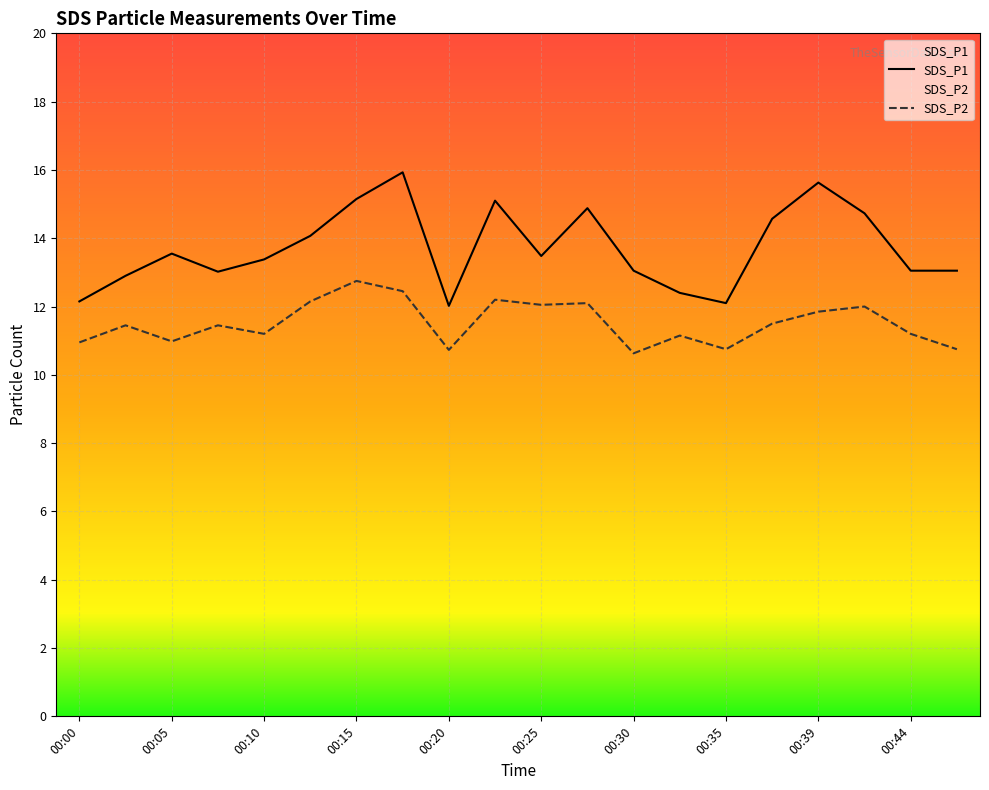

List the series in order of their overall mean, lowest first.

SDS_P2, SDS_P1